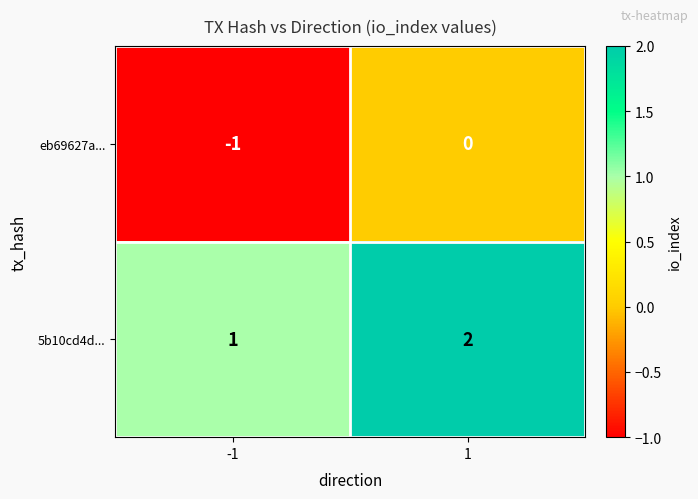

At 1, list the series in order from largest to smallest.

5b10cd4d..., eb69627a...